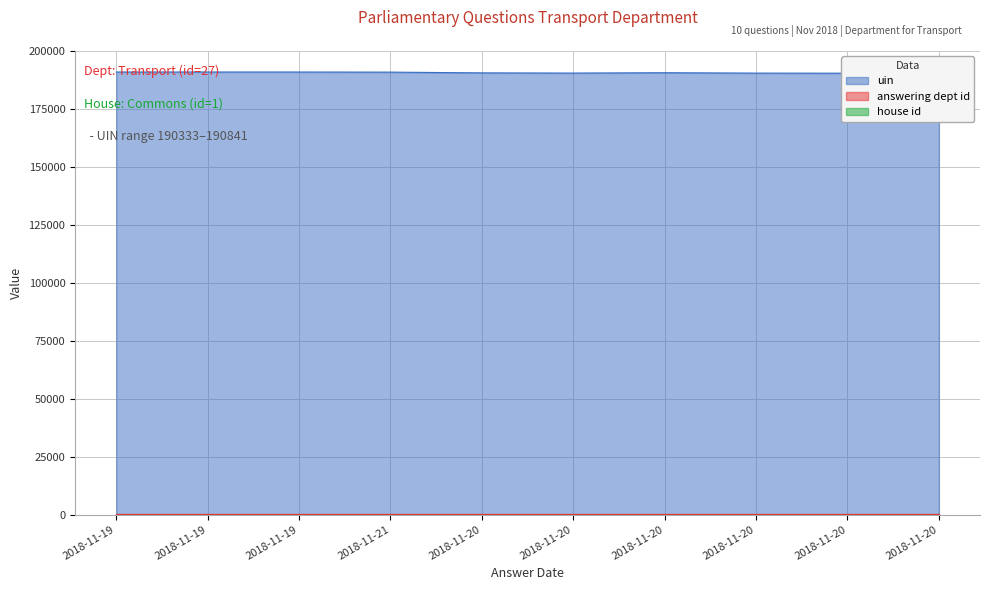

What are all the series names shown in the legend?

uin, answering dept id, house id